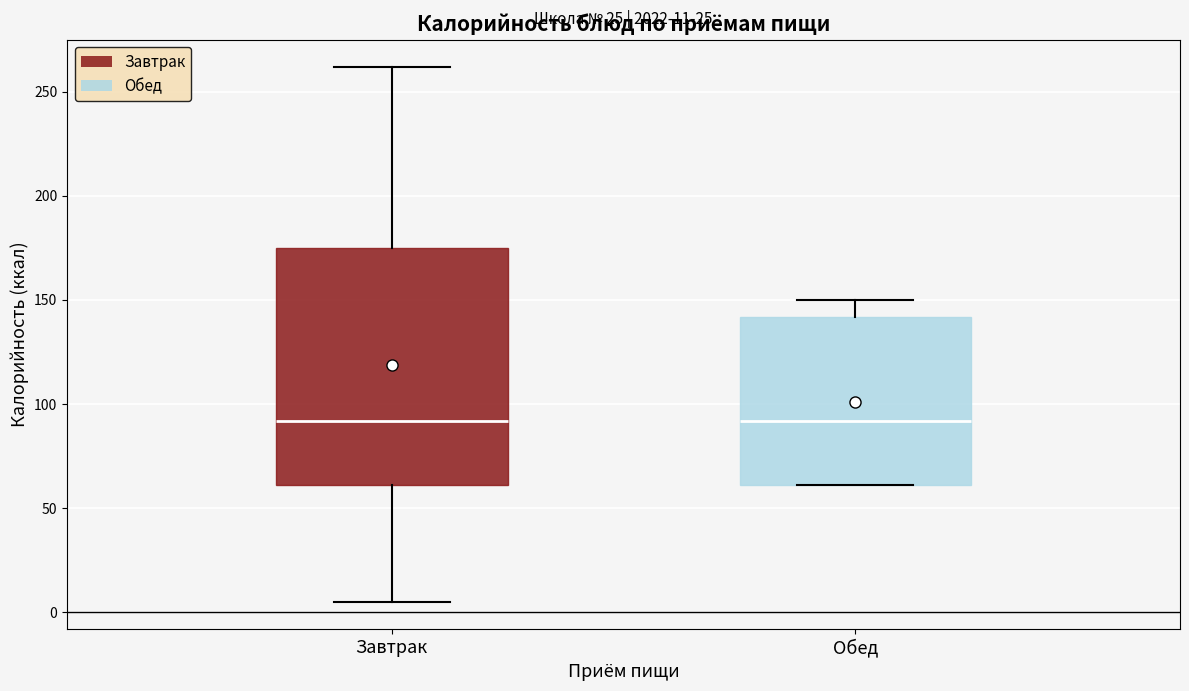

Comparing the boxes themselves (not the whiskers), which one is the tallest?

Завтрак